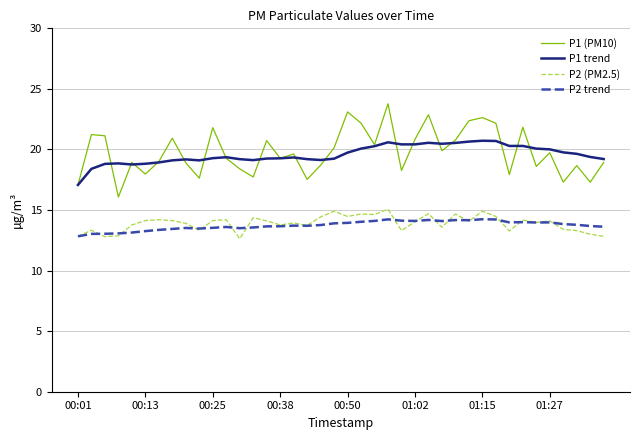

Does the chart display data point markers on the line(s)?

No